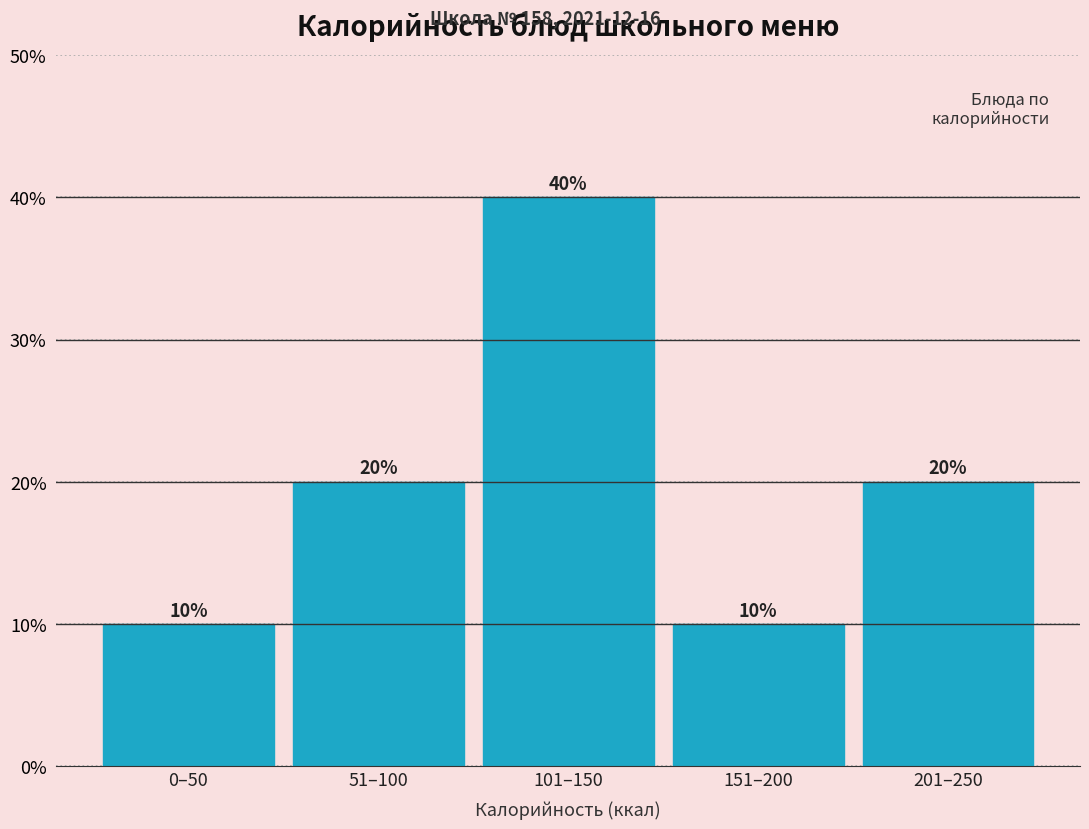

Reading left to right, what are all the values shown in this chart?

0–50=10	51–100=20	101–150=40	151–200=10	201–250=20